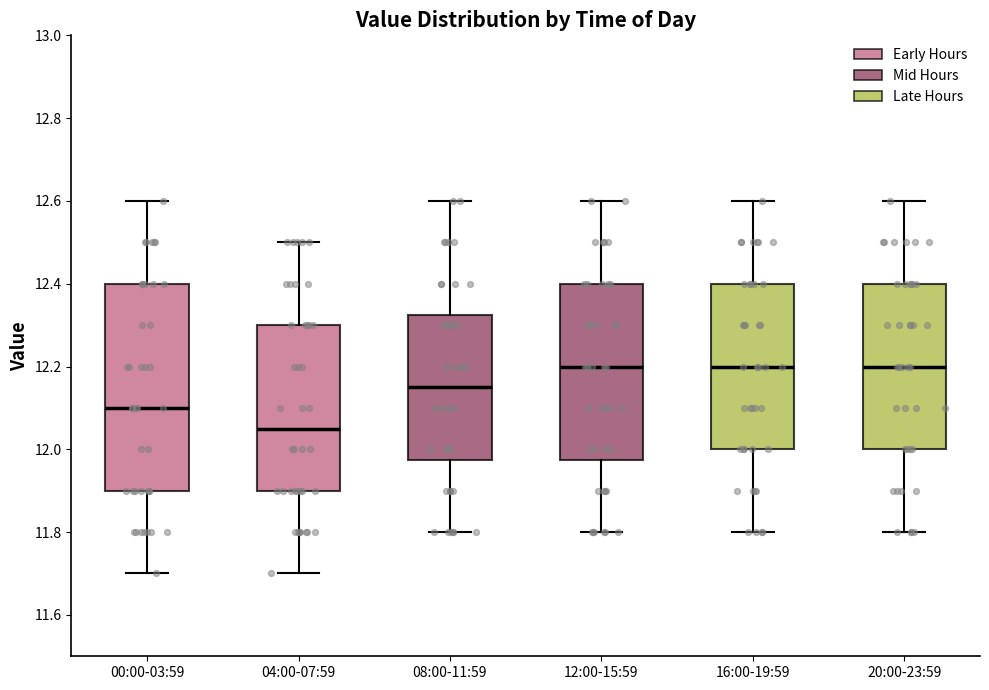

Where is the lower edge of the box for 20:00-23:59 on the y-axis? The values are not printed on the chart, so give them approximately, as read against the axis.

12.00